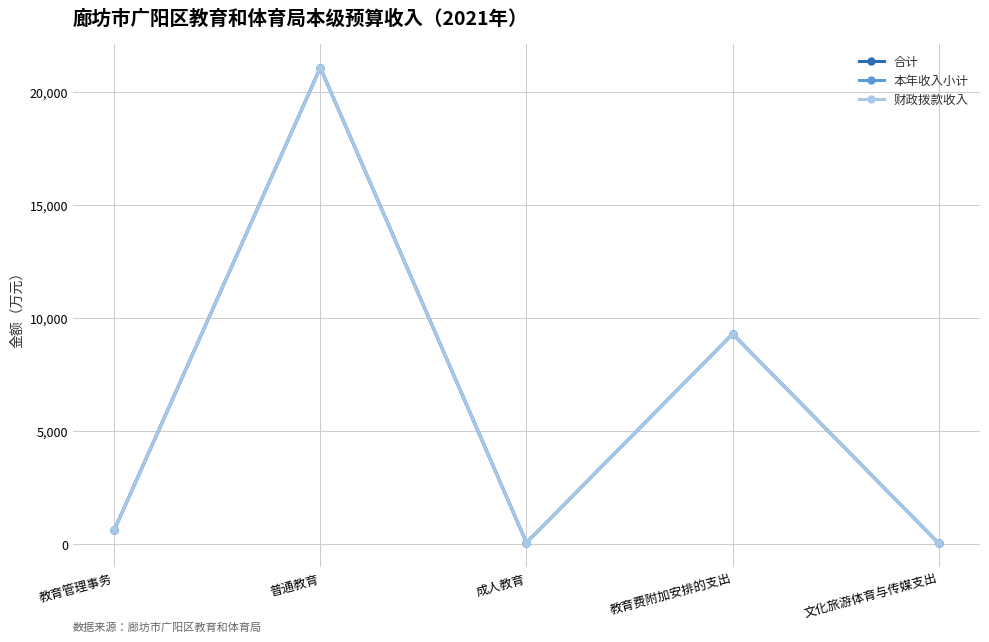

At 文化旅游体育与传媒支出, list the series in order from largest to smallest.

合计, 本年收入小计, 财政拨款收入